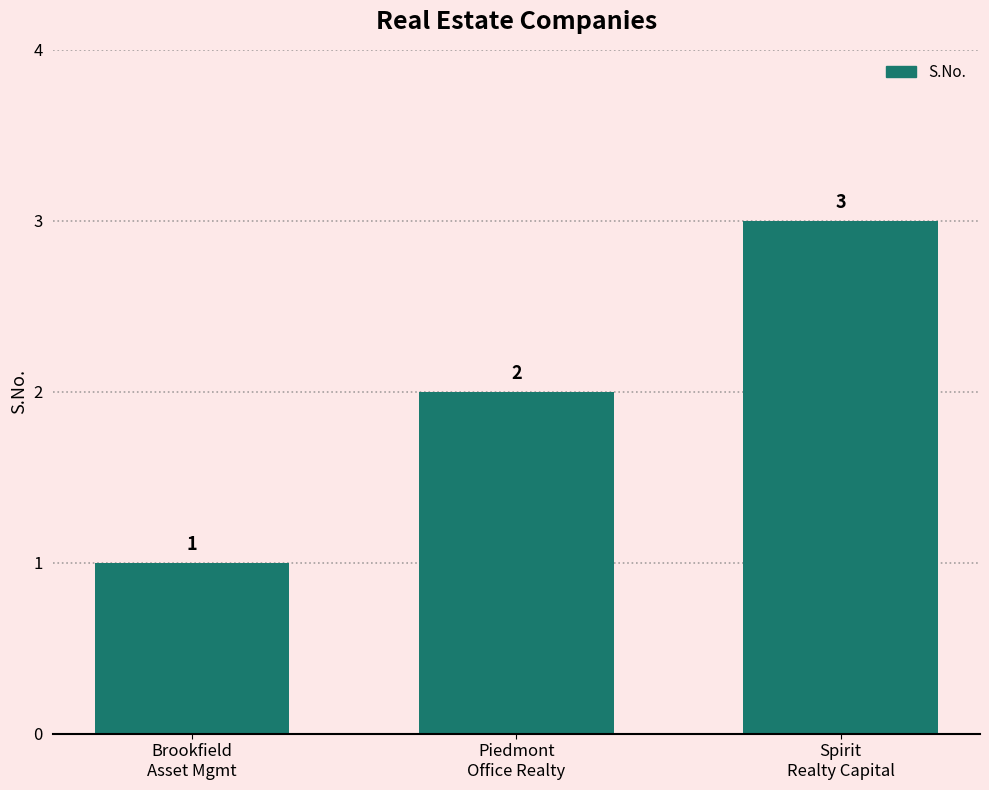

Approximately how many times larger is the value at Spirit
Realty Capital compared to Piedmont
Office Realty?

1.5